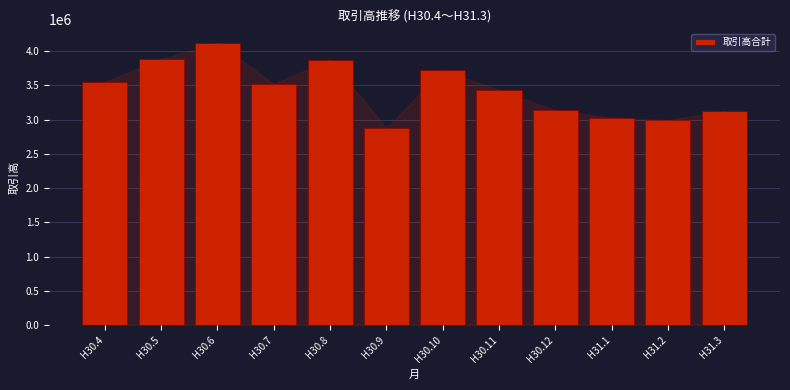

What is the sum of the values at H30.4 and H30.7?

7066047